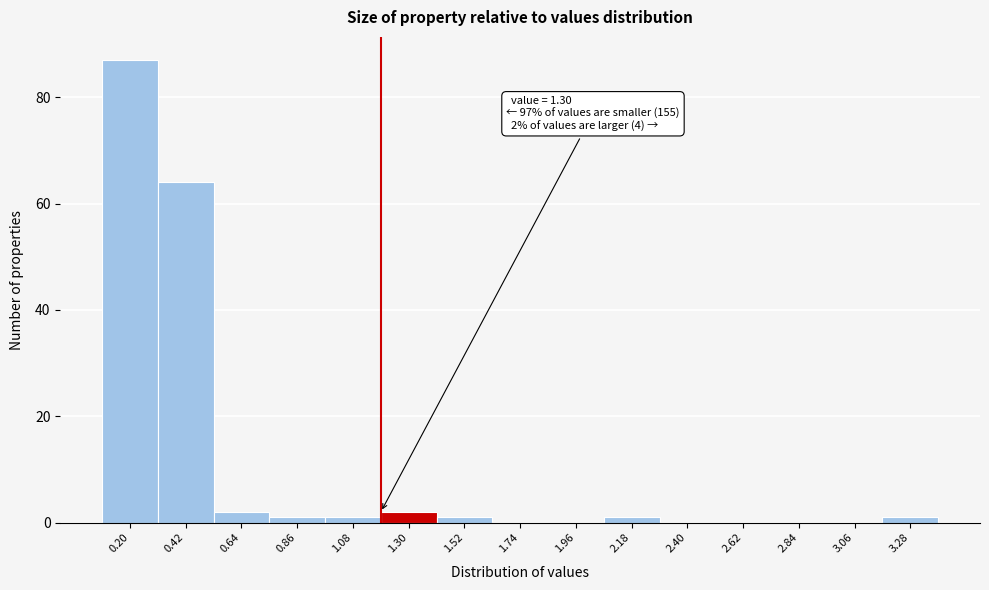

Reading left to right, extract all data points from this chart.

0.20=87	0.42=64	0.64=2	0.86=1	1.08=1	1.30=2	1.52=1	1.74=0	1.96=0	2.18=1	2.40=0	2.62=0	2.84=0	3.06=0	3.28=1